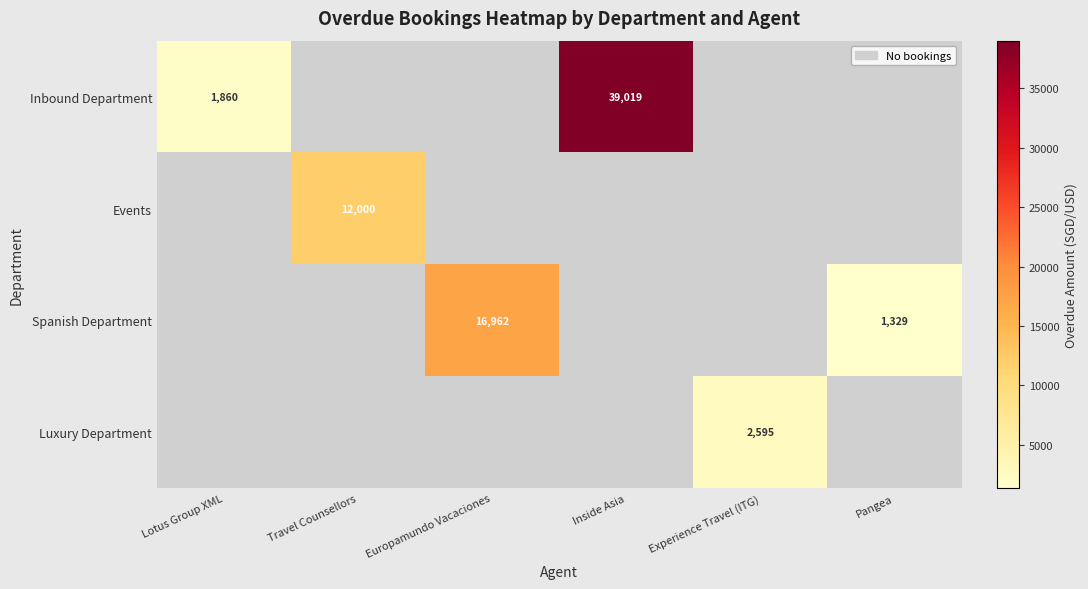

Is it true that Inbound Department equals 1860 at Lotus Group XML?

True